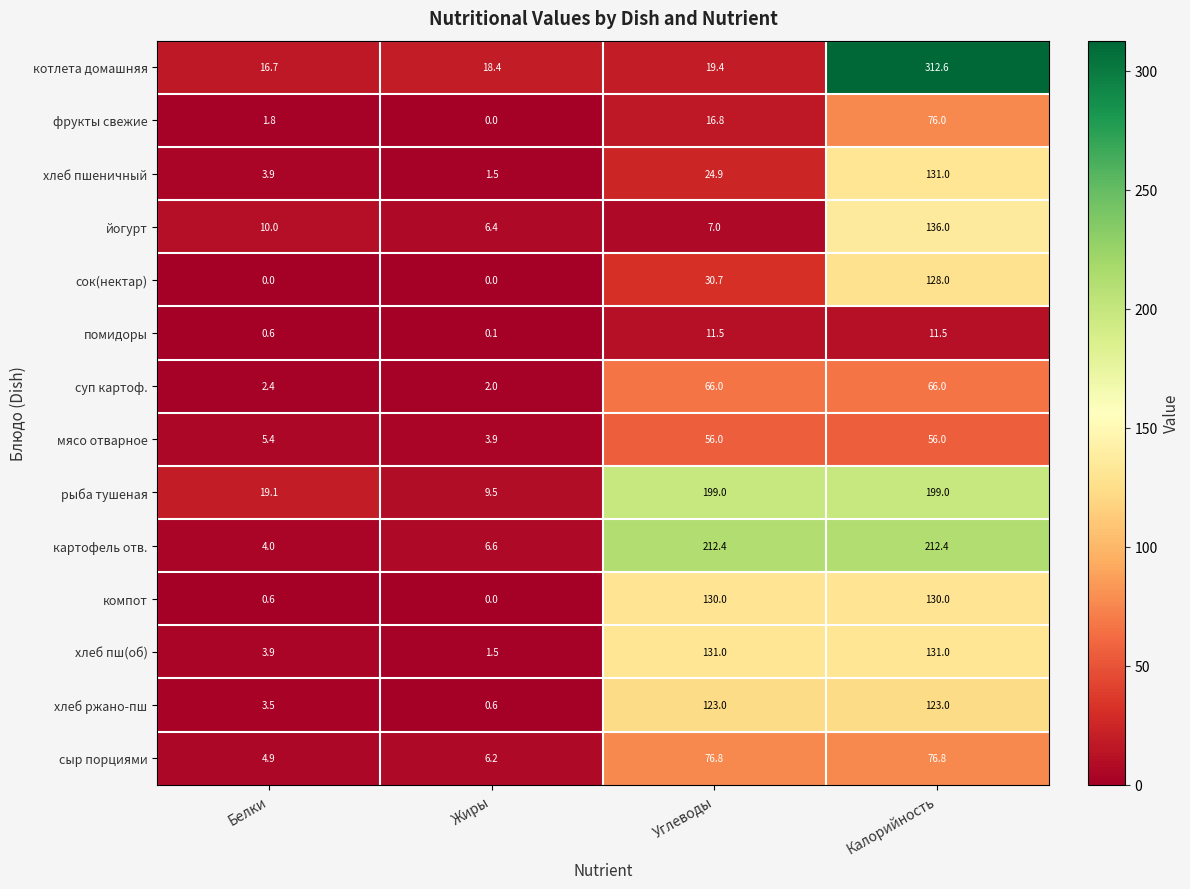

Where is хлеб пшеничный nearest to the value 66?

Углеводы